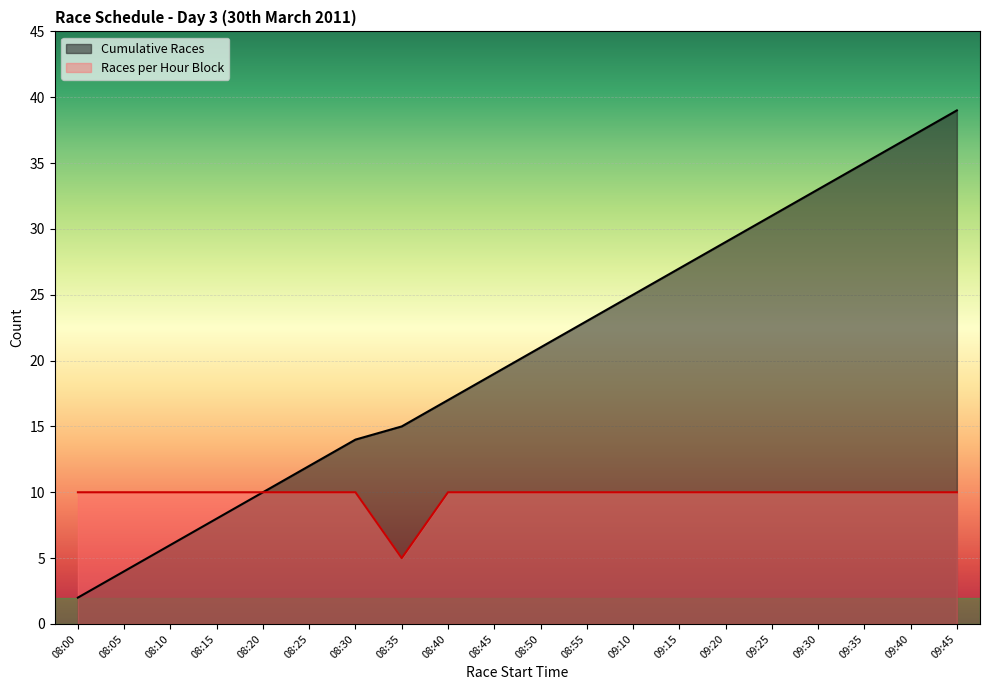

True or false: Races per Hour Block has more than 0 interior local peaks.

False